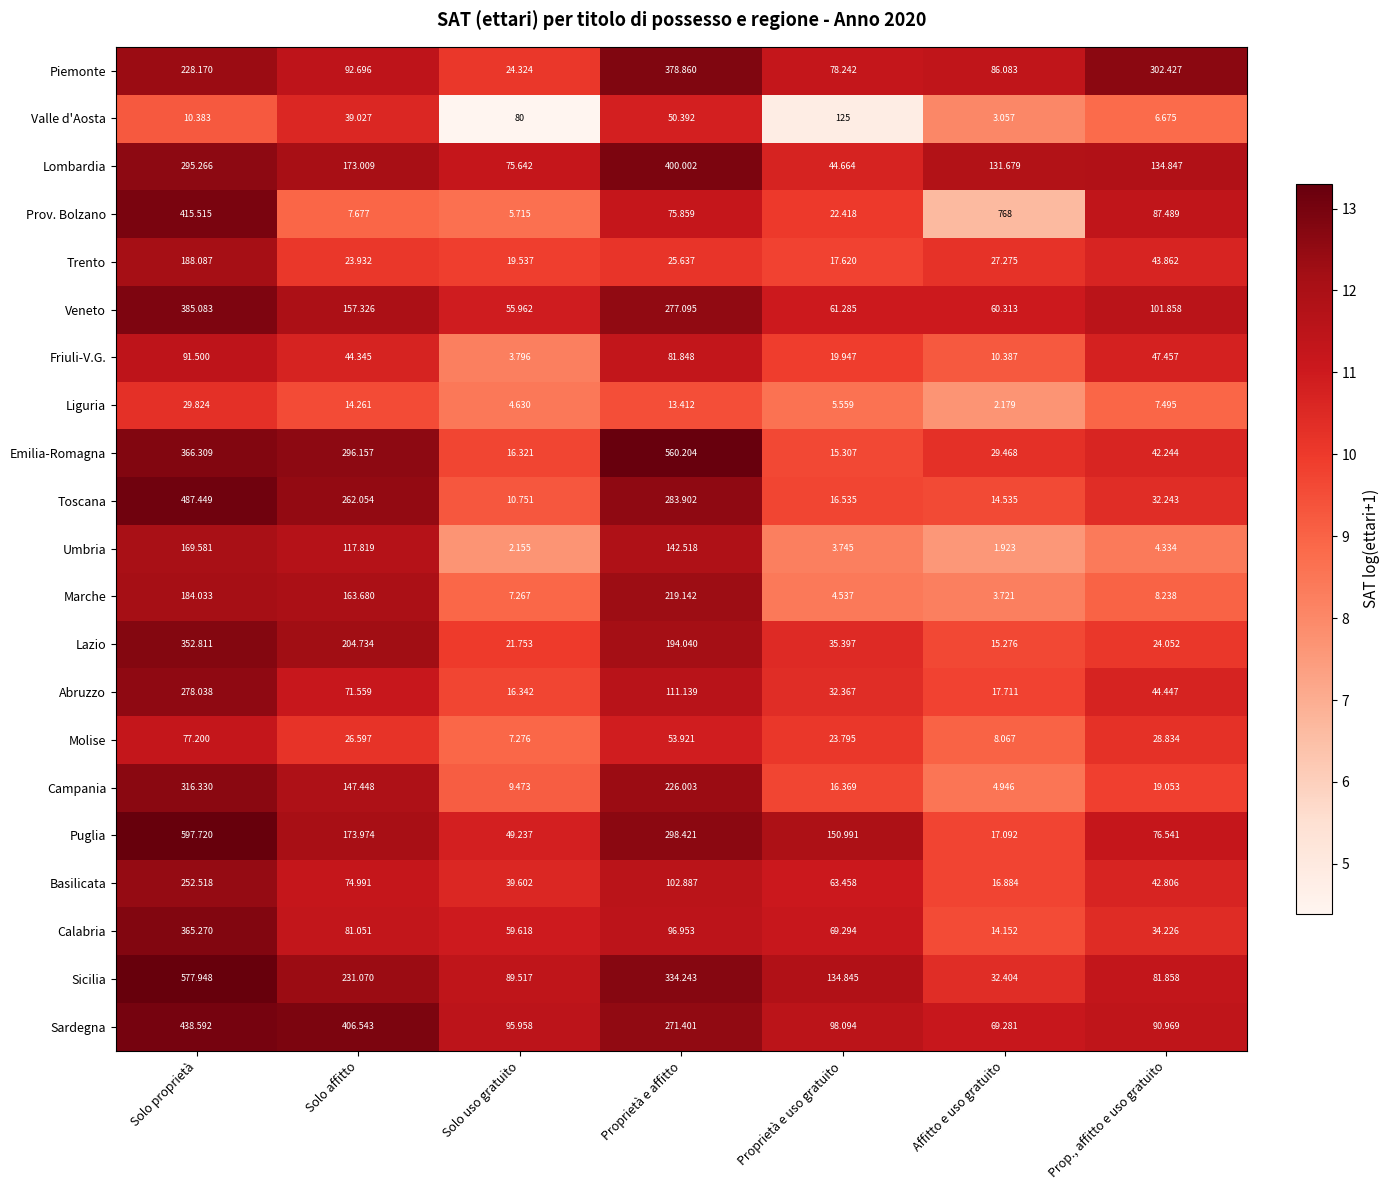

Which series has the largest total across all categories?

Sicilia